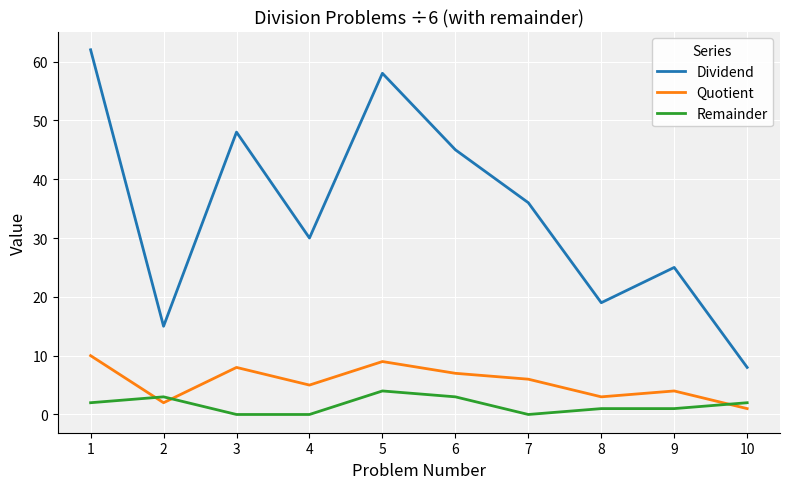

Is the value of Quotient at 1 greater than the value of Remainder at 10?

Yes